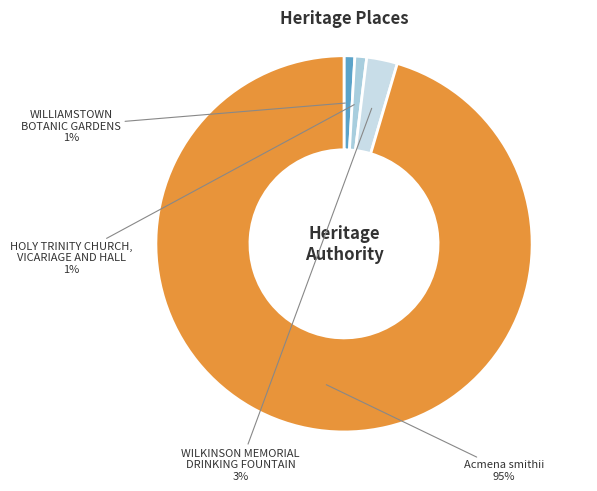

Between WILLIAMSTOWN BOTANIC GARDENS and Acmena smithii, which is larger?

Acmena smithii